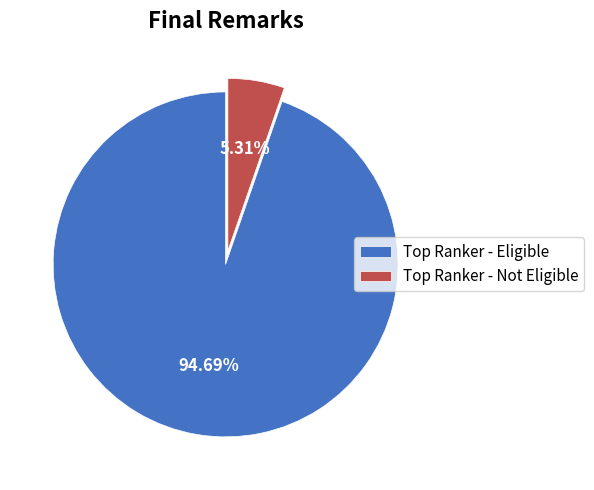

Rank the categories by value from lowest to highest.

Top Ranker - Not Eligible, Top Ranker - Eligible